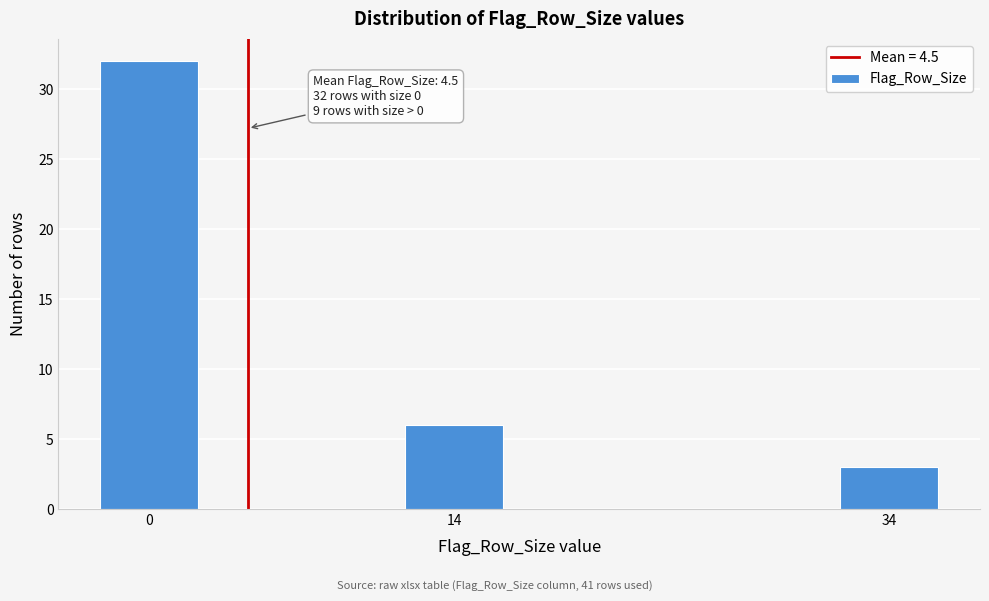

Reading right to left, what are all the values shown in this chart?

3	6	32